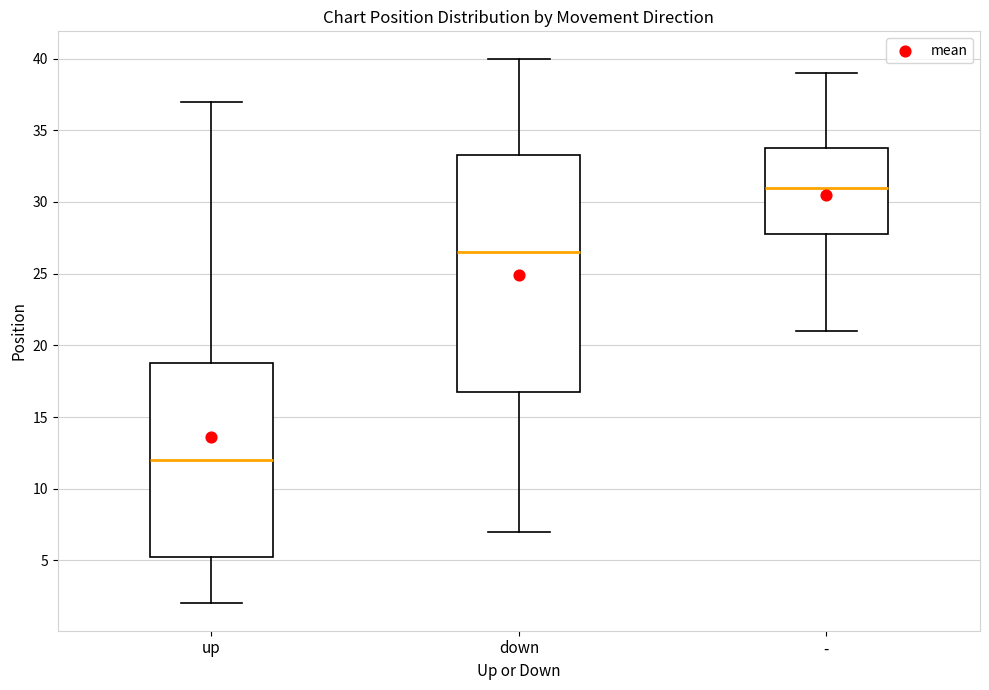

Reading left to right, transcribe this box plot: for each box, give where its median line is, the range the box spans, and where its two whiskers end, as read against the y-axis. The values are not printed on the chart, so give them approximately, as read against the axis.

up: median 12.0, box 5.5 to 19.0, whiskers 2.0 to 37.0
down: median 26.5, box 17.0 to 33.5, whiskers 7.0 to 40.0
-: median 31.0, box 28.0 to 34.0, whiskers 21.0 to 39.0